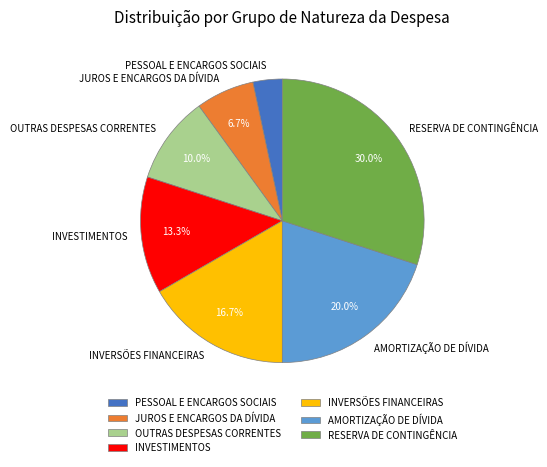

To the nearest percent, what is the average slice percentage?

14%